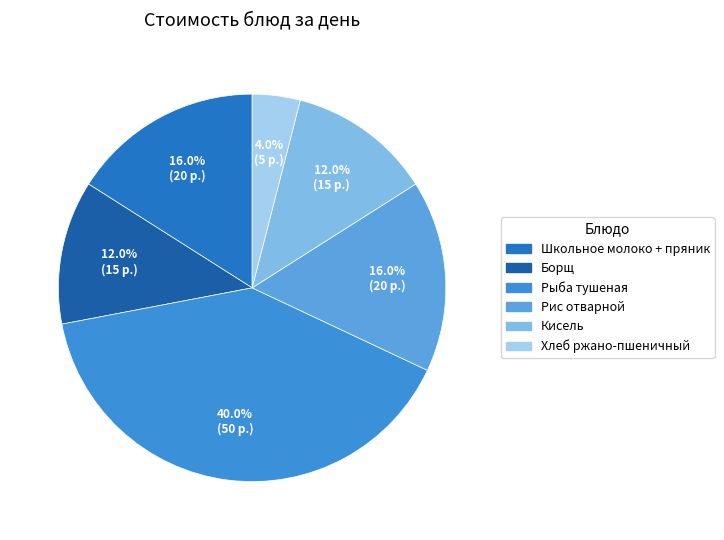

Do Рис отварной and Хлеб ржано-пшеничный together represent more than half of the pie?

No